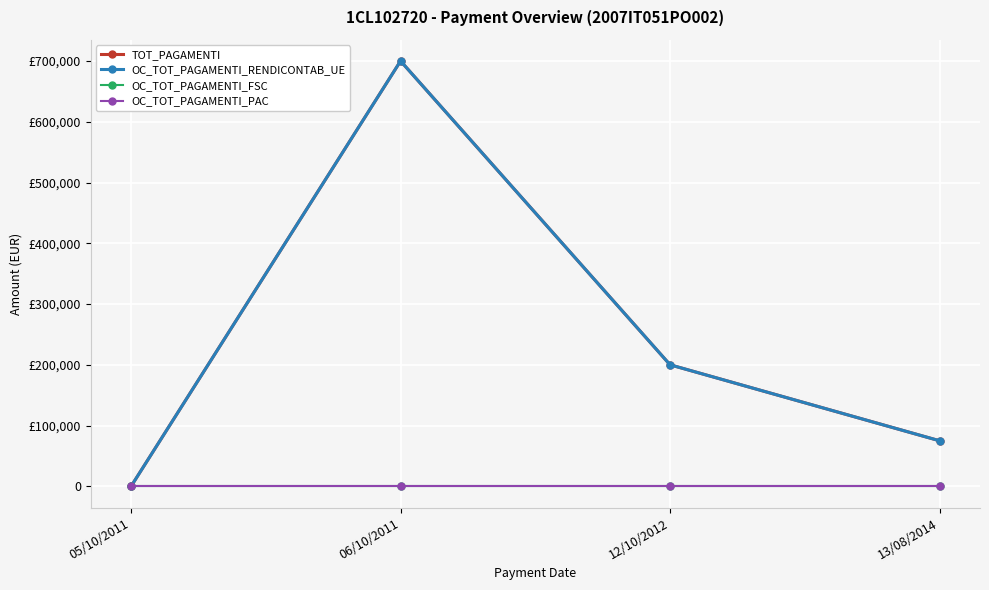

What position from the left is 12/10/2012?

3